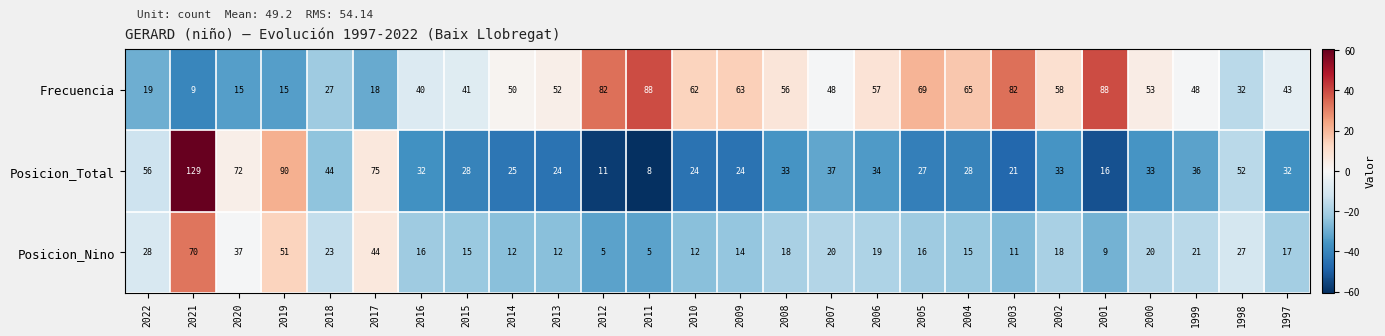

What is the highest value of the Posicion_Nino series?

70